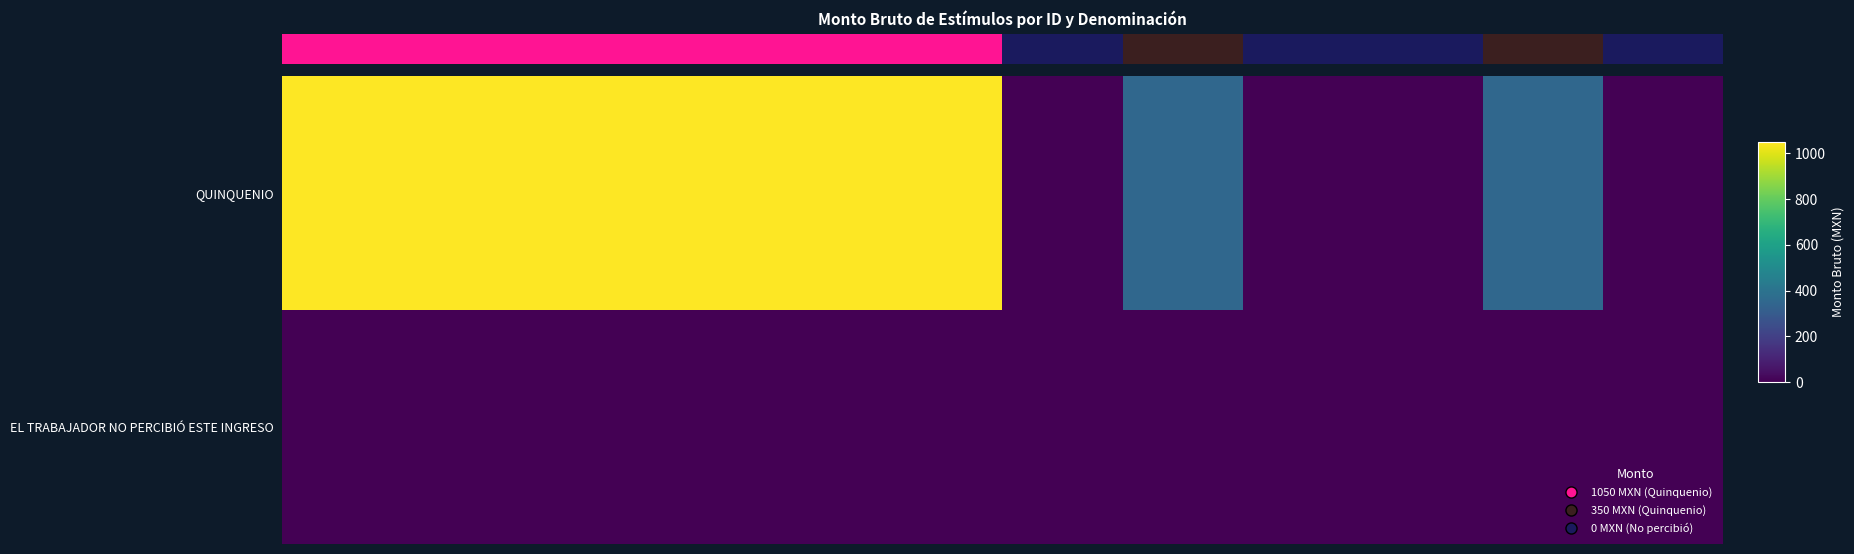

Which series has the largest range (max minus min)?

QUINQUENIO